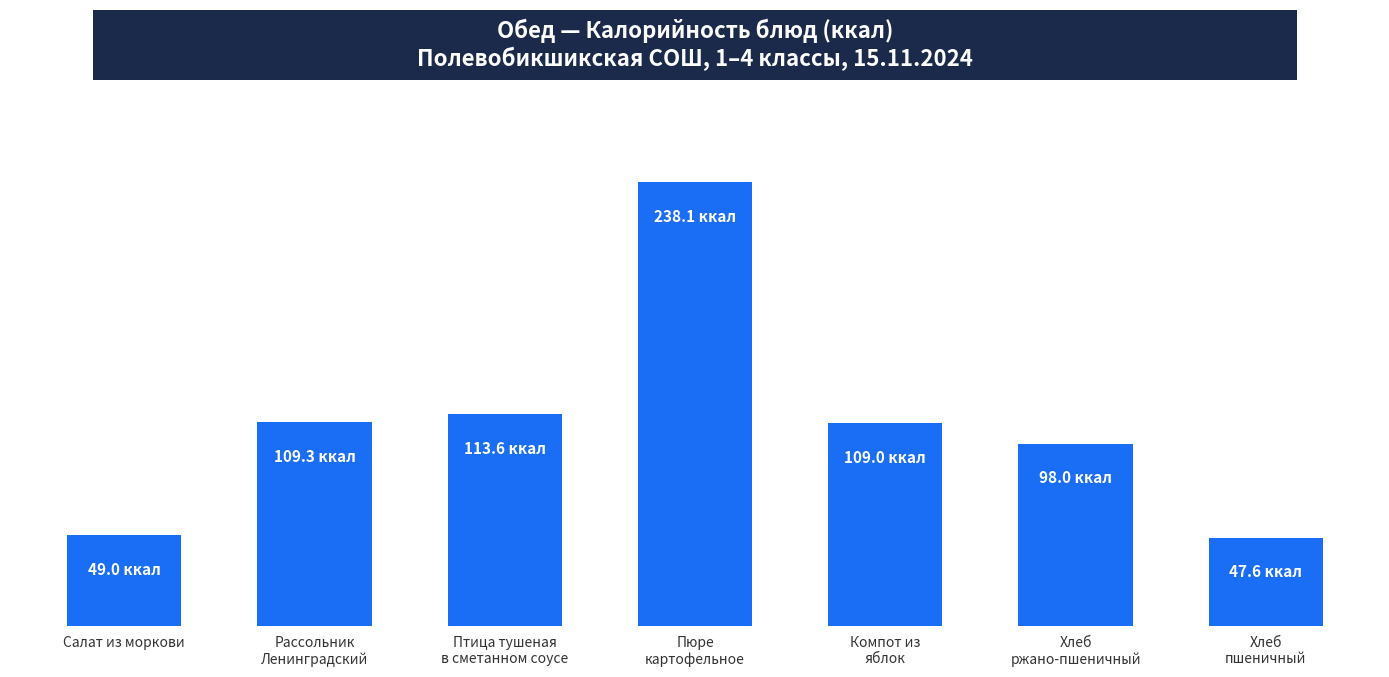

Reading left to right, list all the values displayed in this chart.

49.0	109.3	113.6	238.1	109.0	98.0	47.6